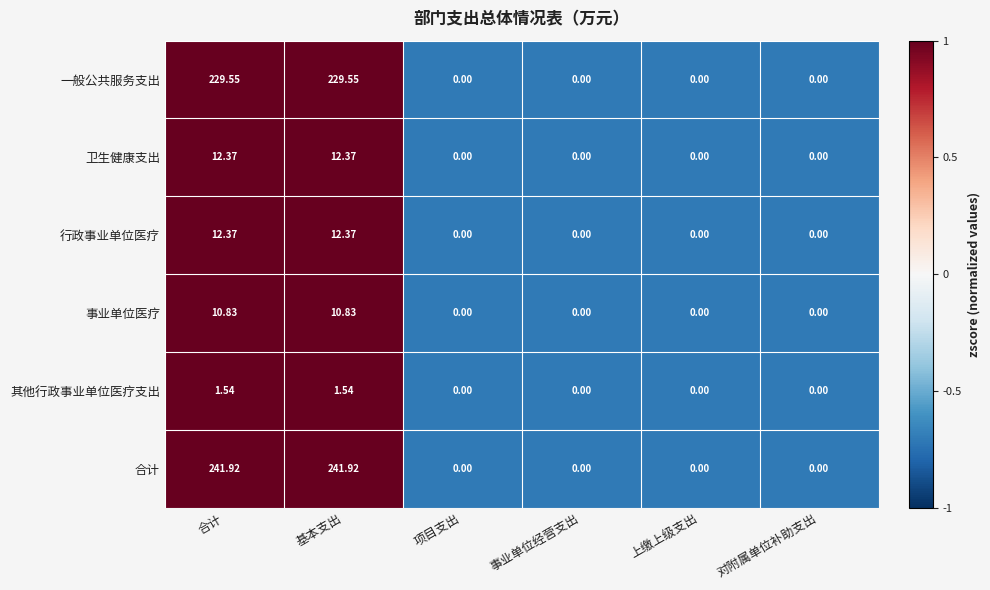

Is the value of 一般公共服务支出 at 对附属单位补助支出 greater than the value of 事业单位医疗 at 合计?

No